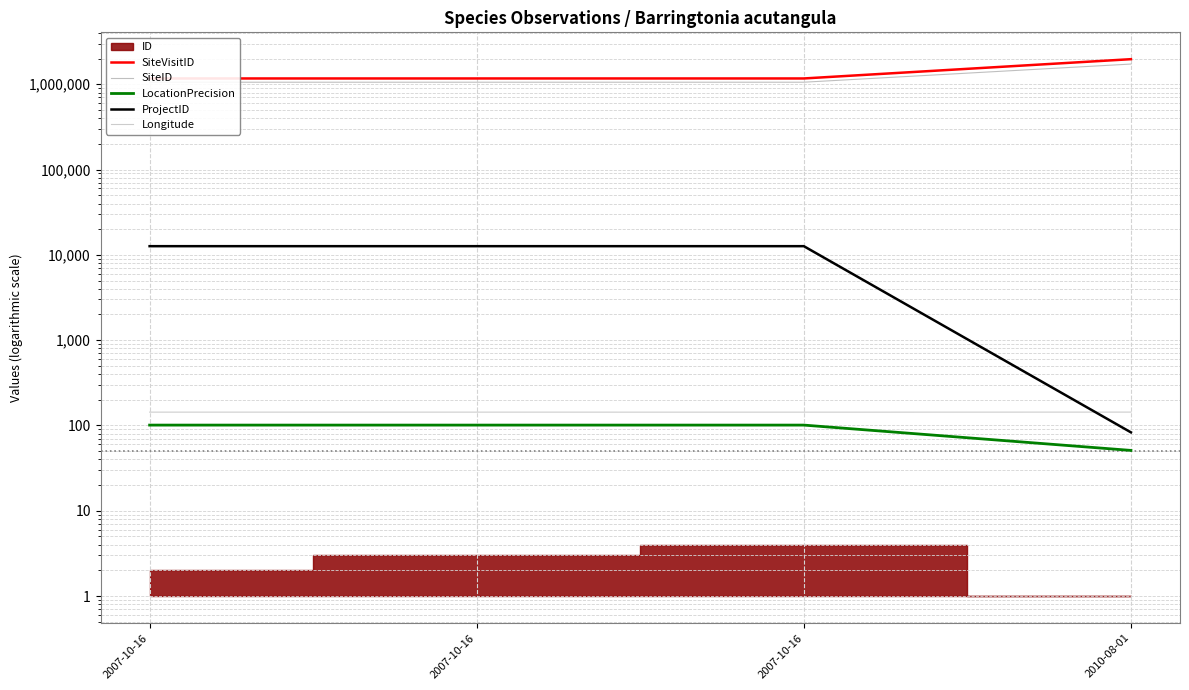

The ProjectID series shows 12645.0 at 2007-10-16. True or false?

True